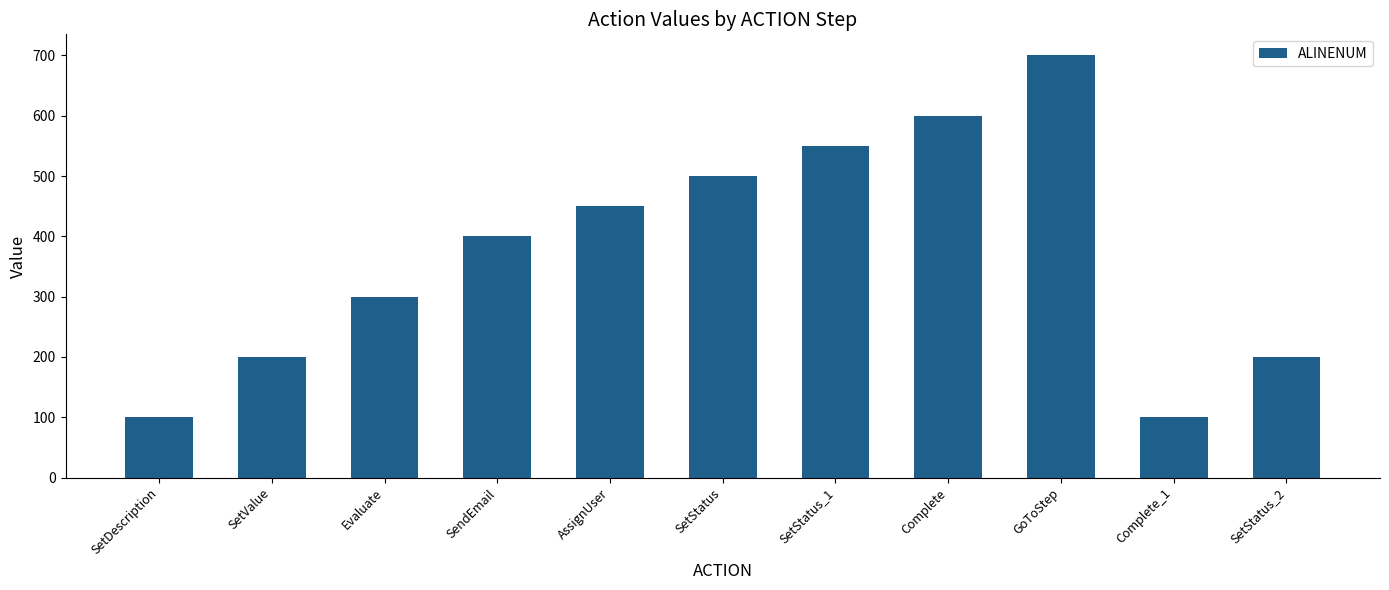

Is it true that the value at Complete is 822?

False